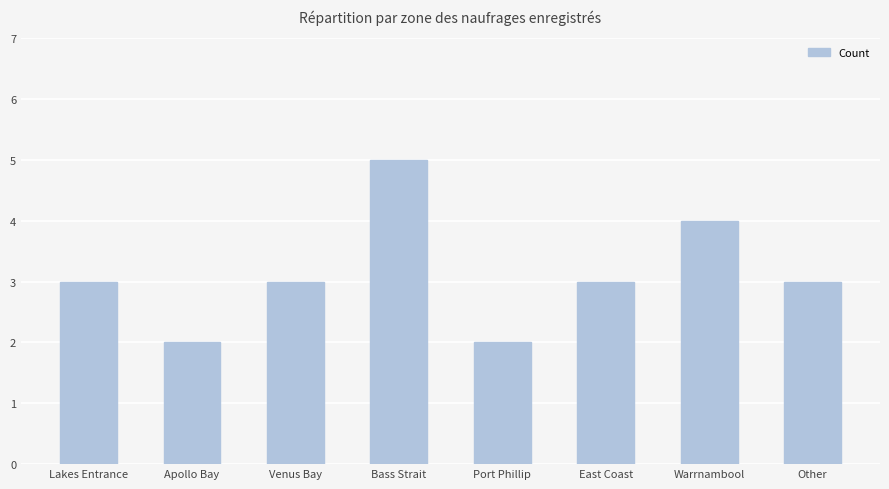

What is the value of the 4th bar from the left?

5